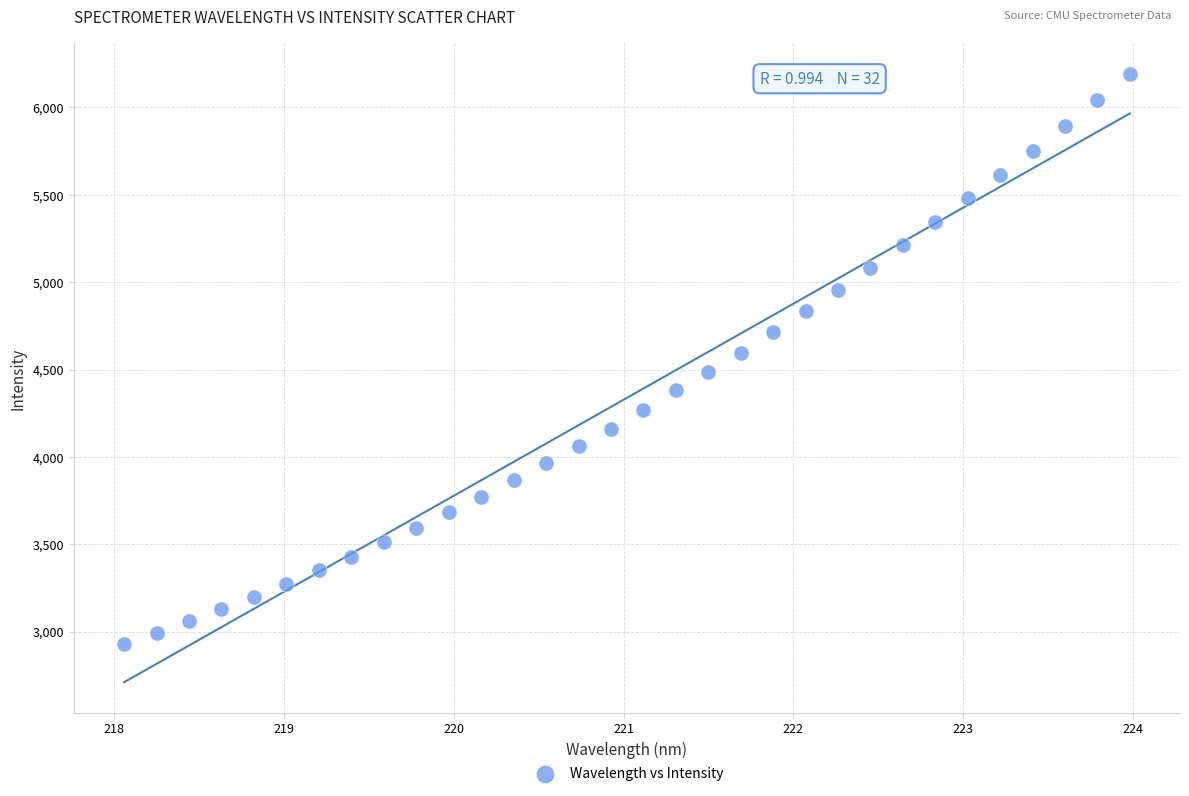

What is the range of X values (max minus min)?

5.9